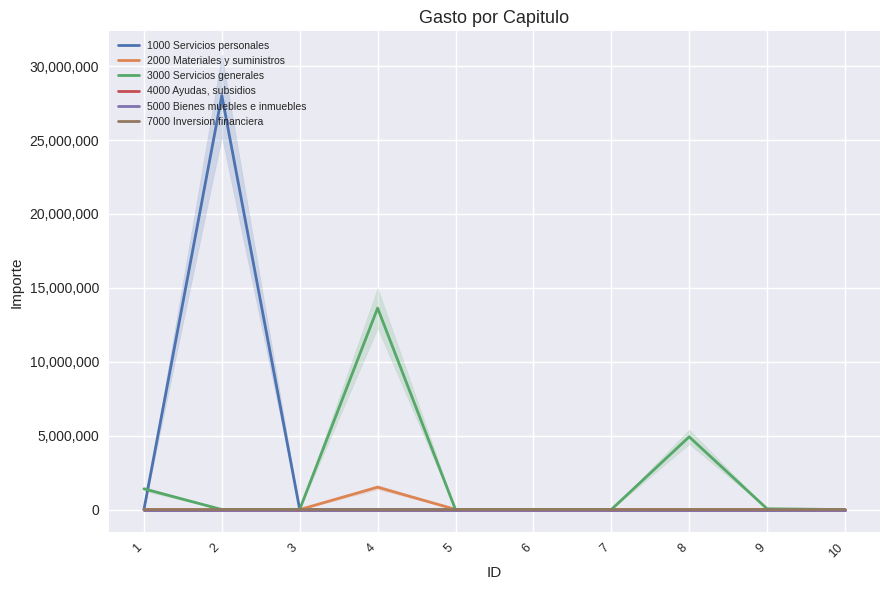

True or false: 5000 Bienes muebles e inmuebles and 3000 Servicios generales cross at least once.

False